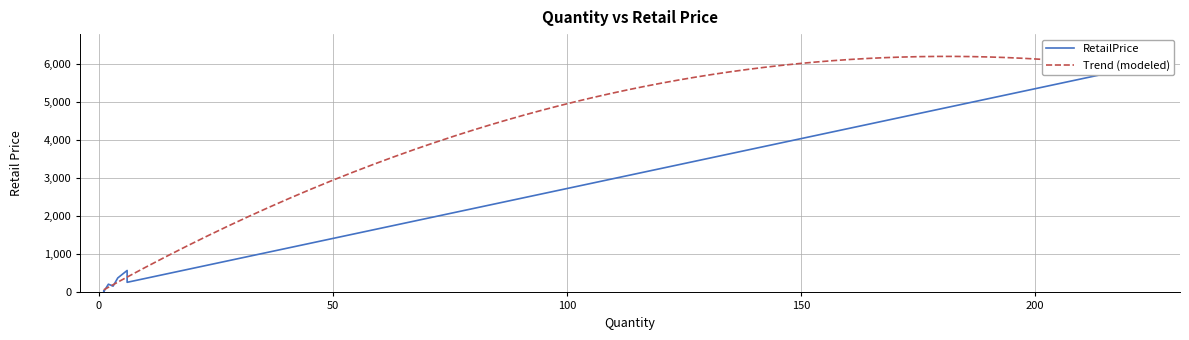

How many values exceed 265?

5